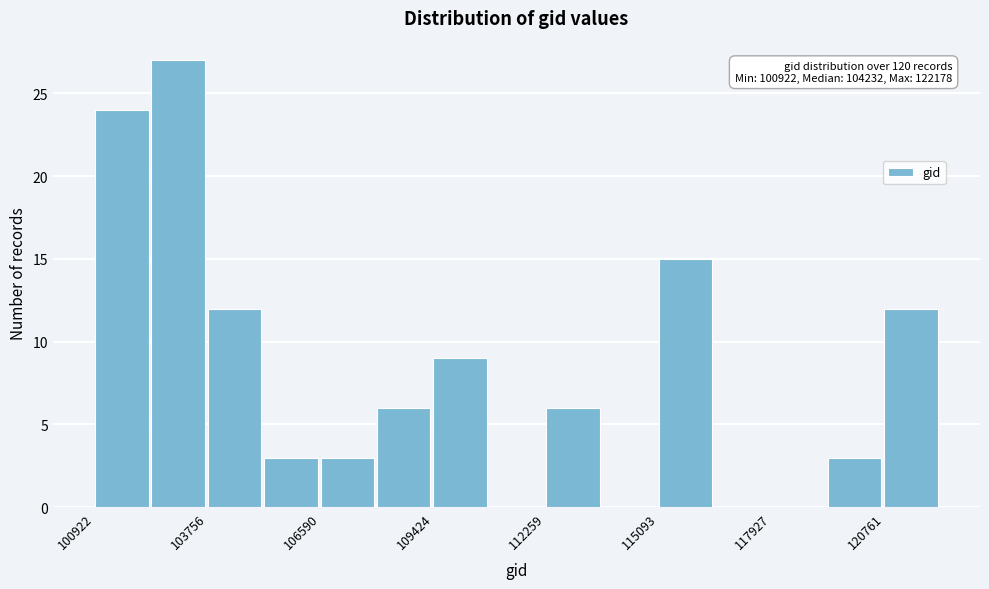

Read against the x-axis, roughly where is the centre of the tallest bar?

103000